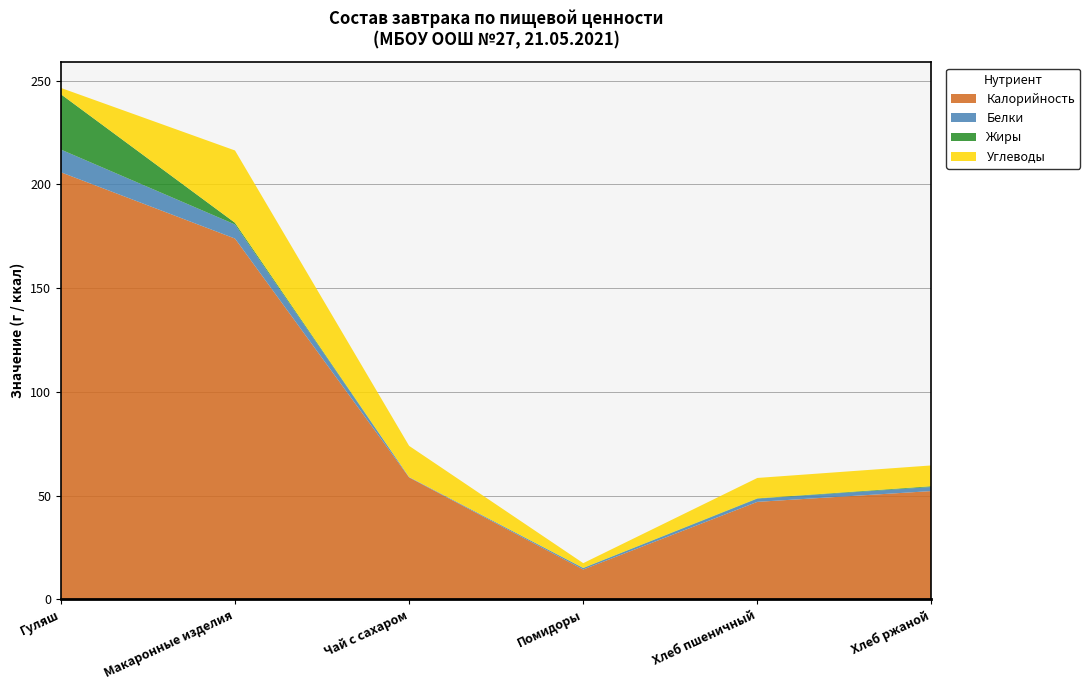

Reading left to right, list all the values displayed in this chart.

Калорийность: Гуляш=205.8	Макаронные изделия=173.9	Чай с сахаром=58.8	Помидоры=14.4	Хлеб пшеничный=47.0	Хлеб ржаной=52.2
Белки: Гуляш=10.9	Макаронные изделия=6.8	Чай с сахаром=0.2	Помидоры=0.7	Хлеб пшеничный=1.5	Хлеб ржаной=2.0
Жиры: Гуляш=26.7	Макаронные изделия=0.8	Чай с сахаром=0.0	Помидоры=0.1	Хлеб пшеничный=0.2	Хлеб ржаной=0.4
Углеводы: Гуляш=3.0	Макаронные изделия=34.9	Чай с сахаром=15.0	Помидоры=2.3	Хлеб пшеничный=9.8	Хлеб ржаной=10.0